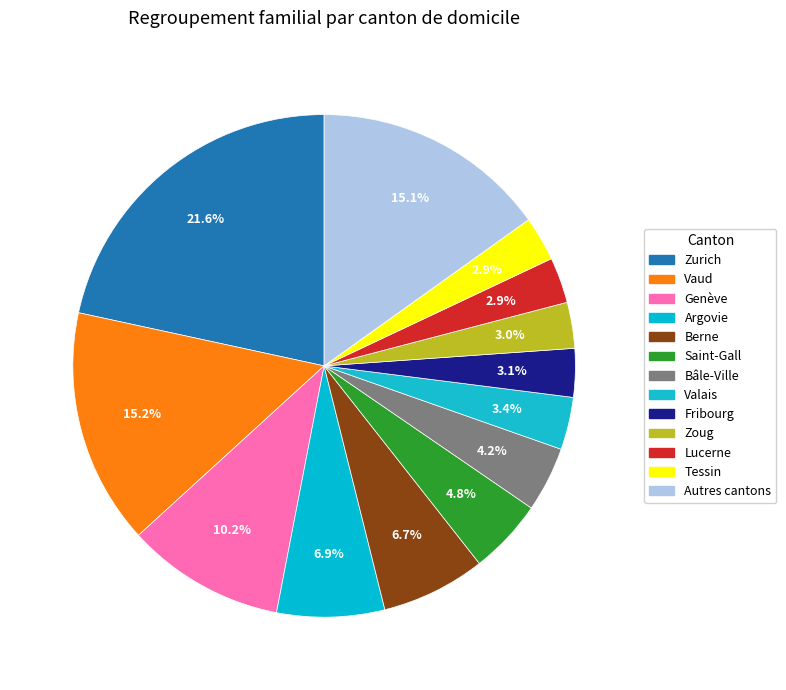

Count the number of slices in the pie.

13